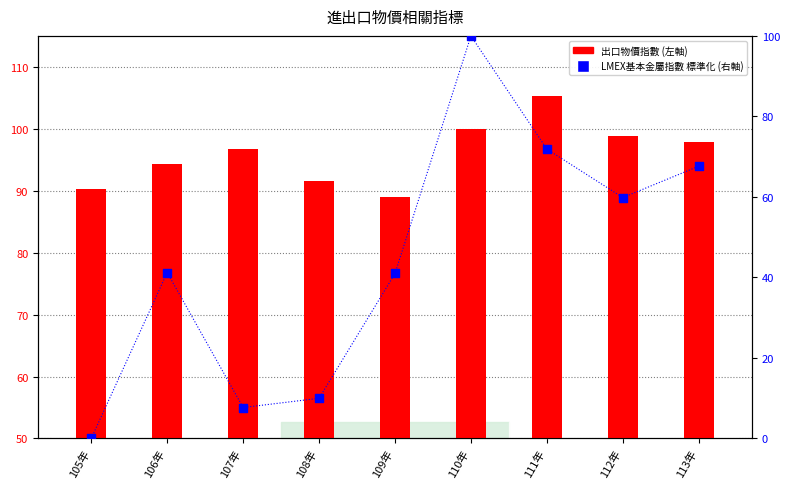

Which series has the widest spread of Y values?

LMEX基本金屬指數(標準化)